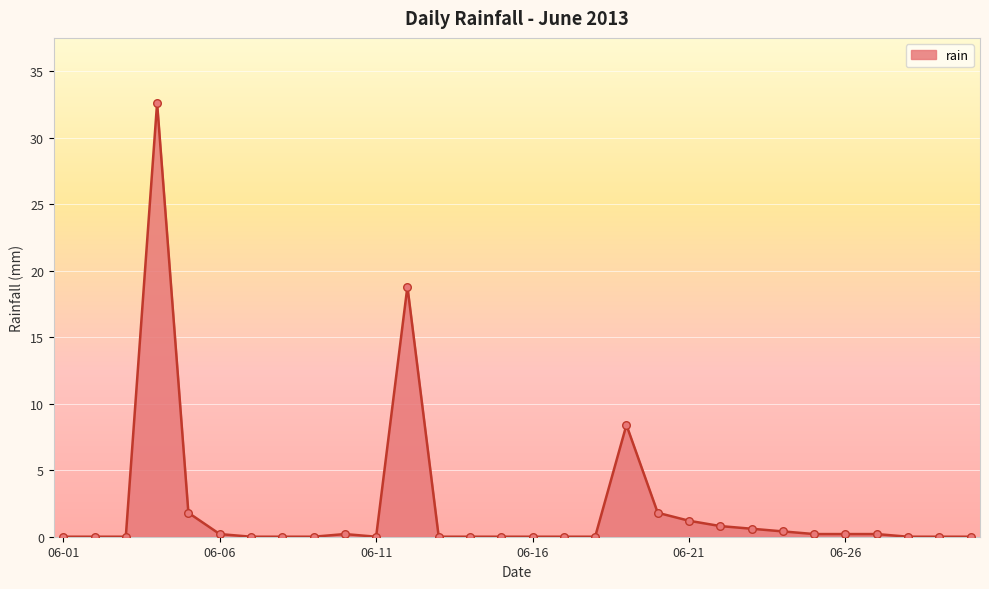

What is the maximum value shown in the chart?

32.6